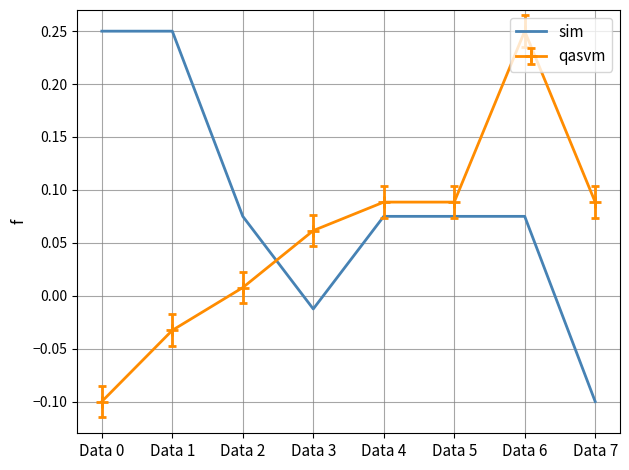

Which category has the lowest value in the sim series?

Data 7